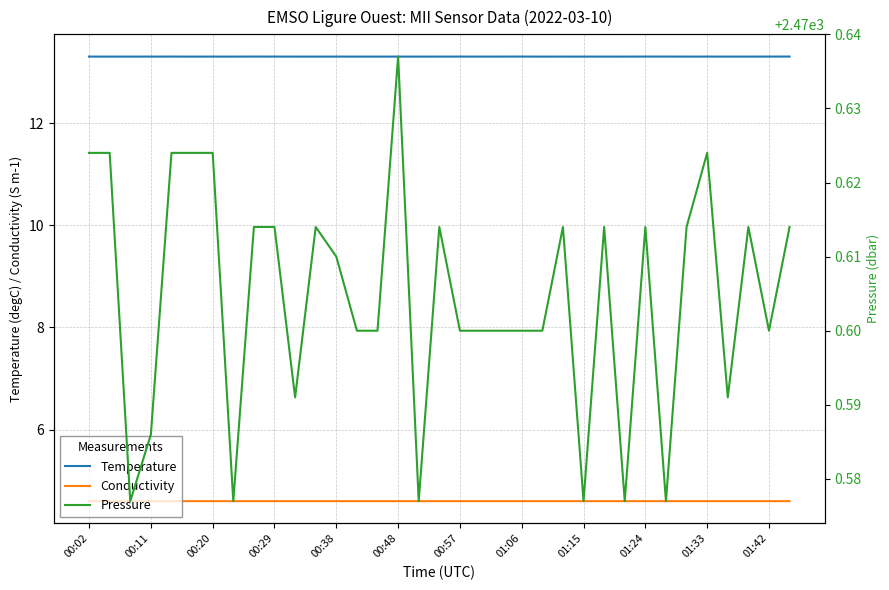

What are all the series names shown in the legend?

Temperature, Conductivity, Pressure